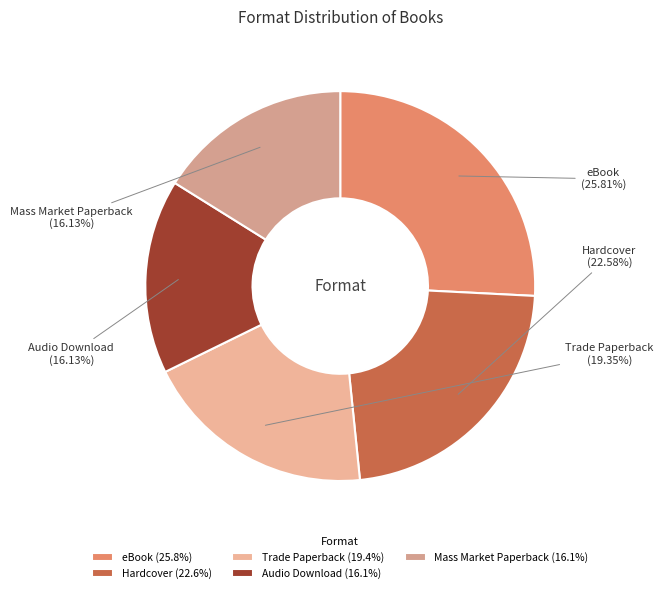

Does Hardcover represent more than half of the total?

No